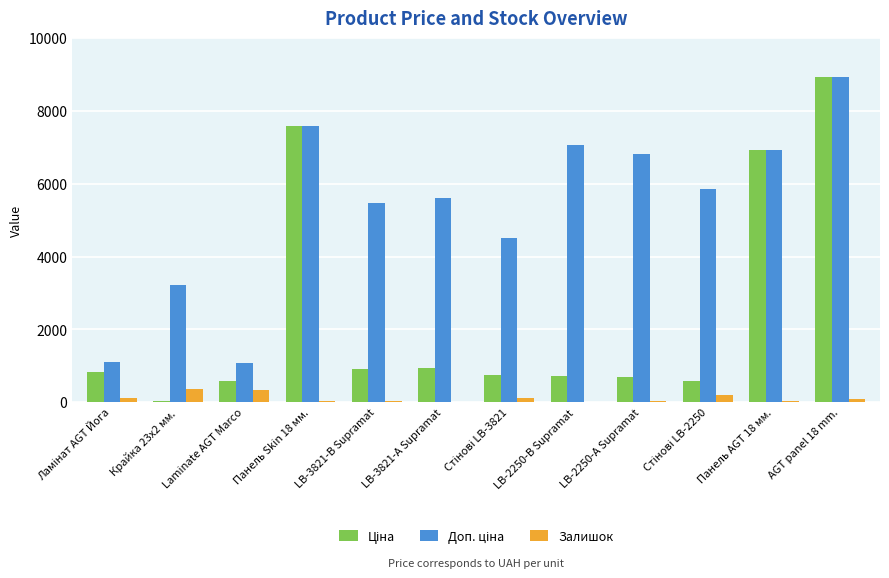

At which category is the sum across all series the highest?

AGT panel 18 mm.